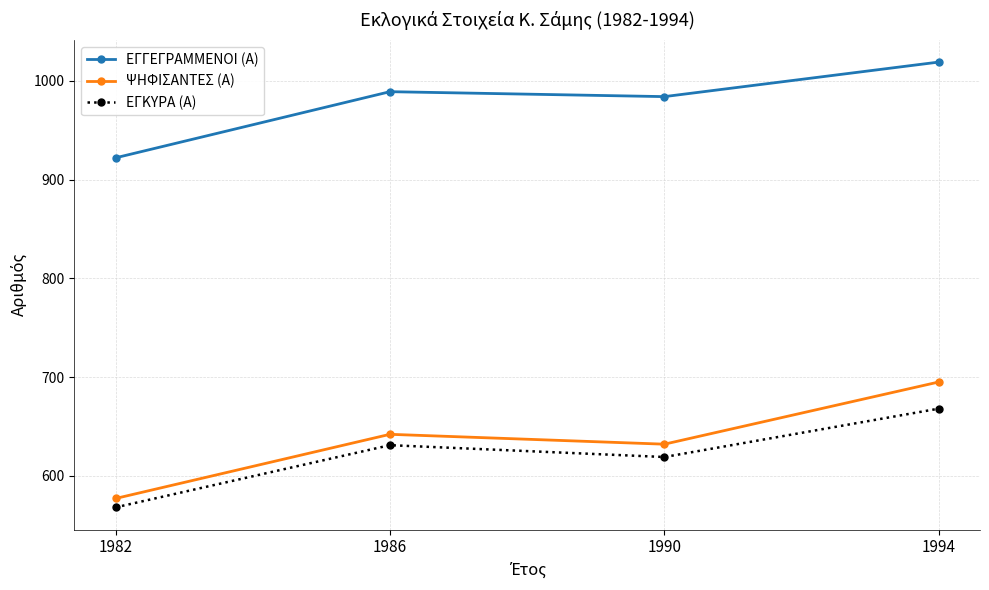

Count the number of data series in this chart.

3